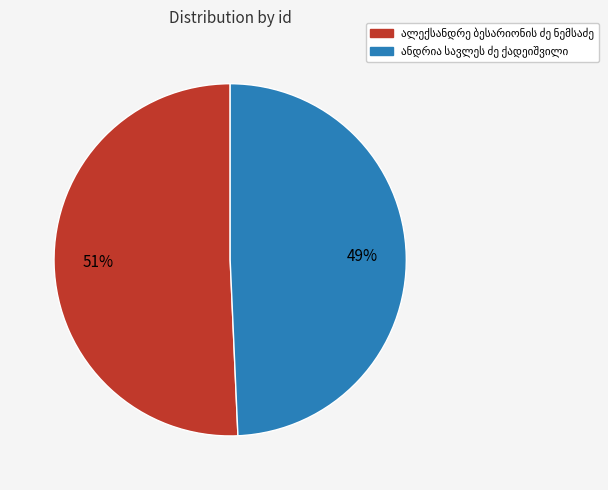

How many segments does this pie chart have?

2